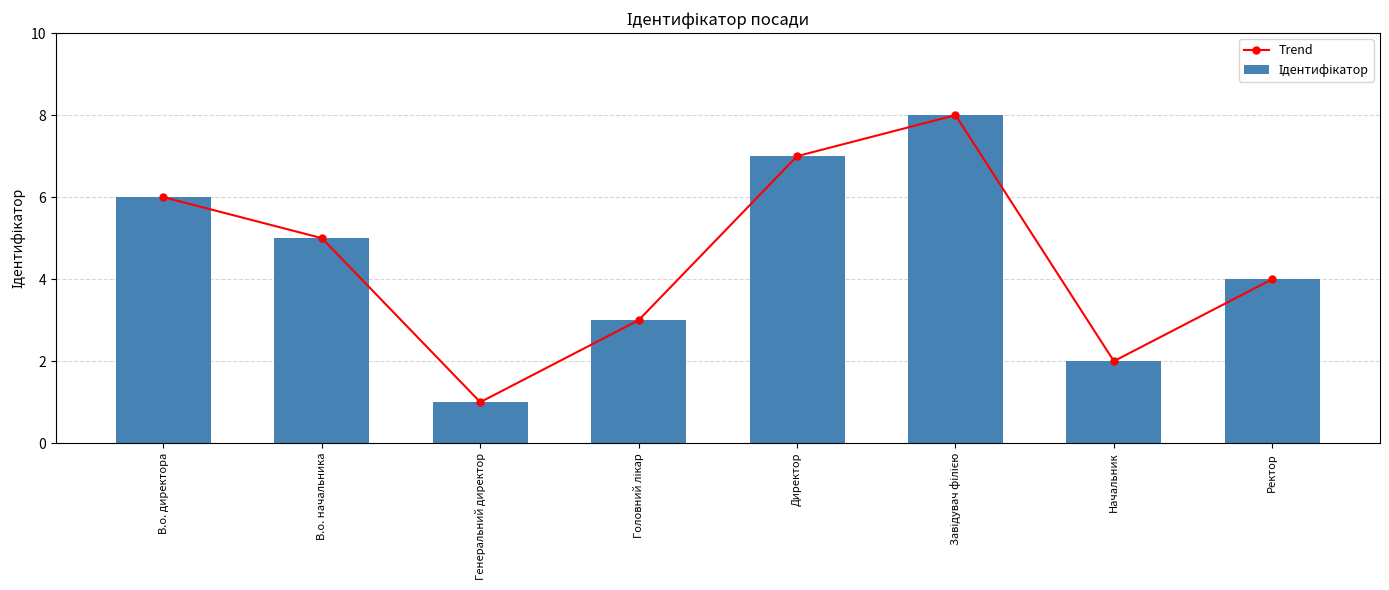

Which series has the largest total across all categories?

Trend